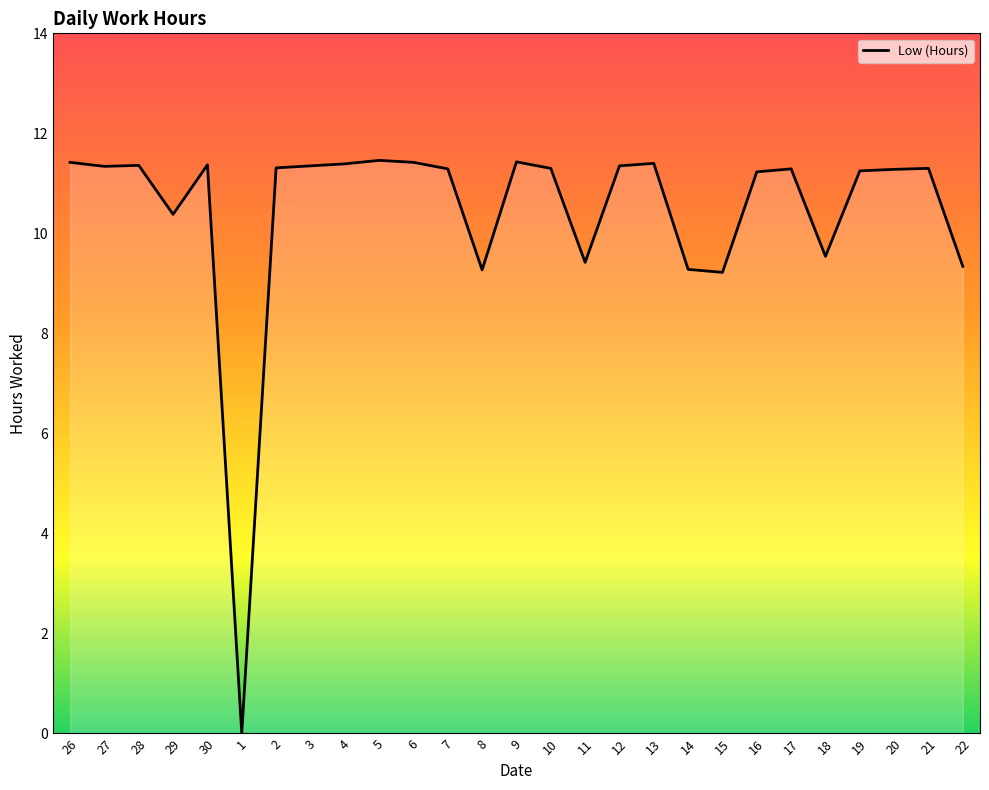

True or false: the data shows 9.4 at 11.

True